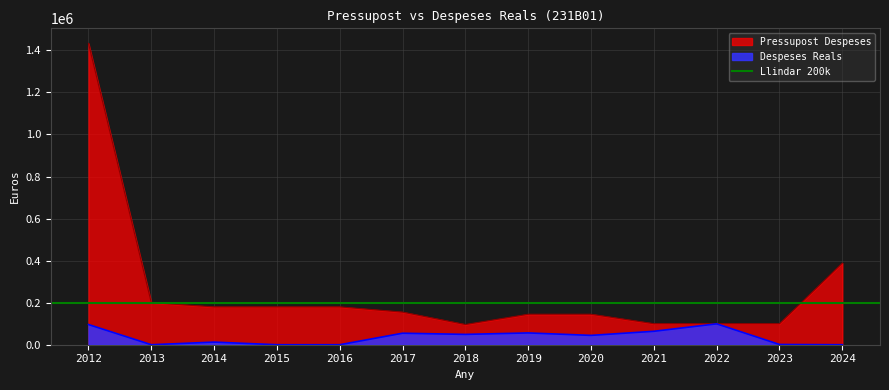

Which category has the highest value across all series?

2012